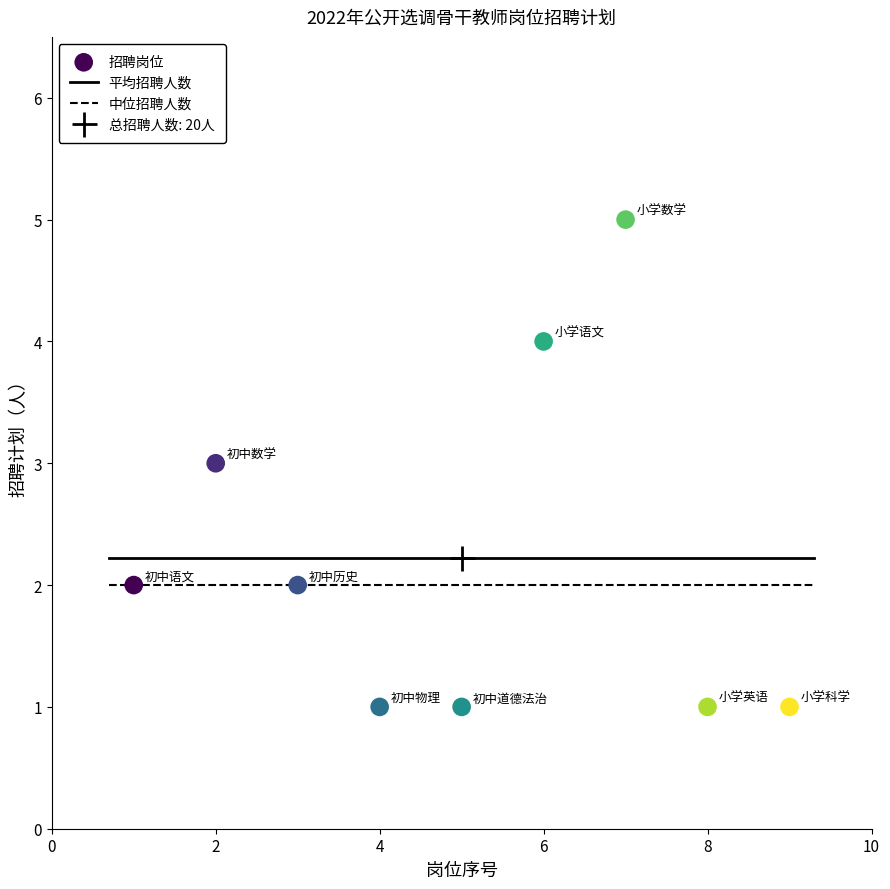

What is the range of X values (max minus min)?

8